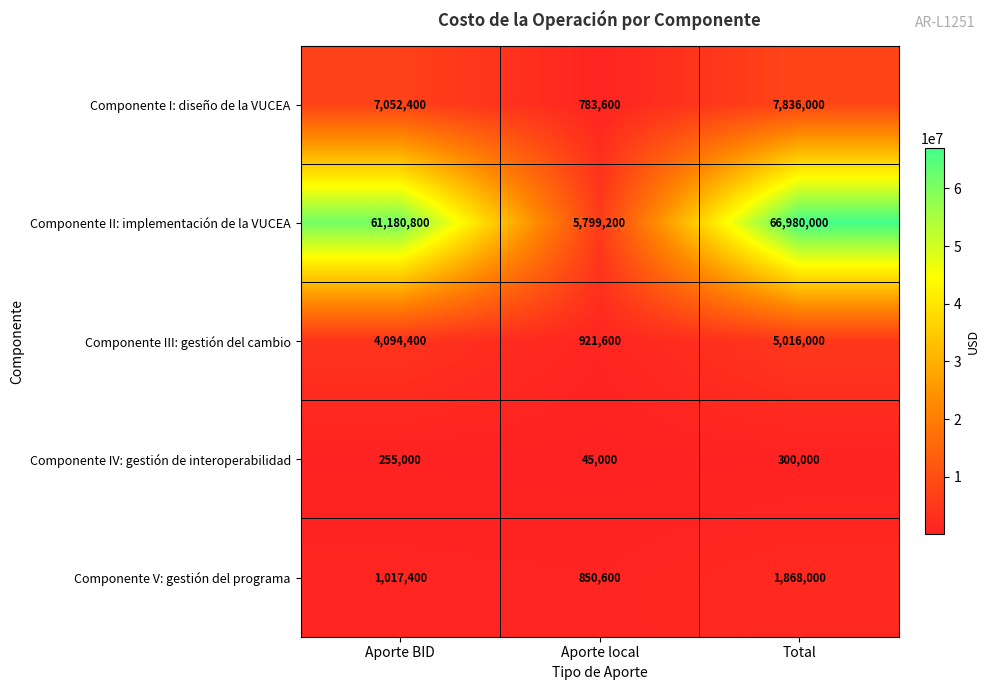

The value of Componente II: implementación de la VUCEA at Aporte local is 5799200. True or false?

True